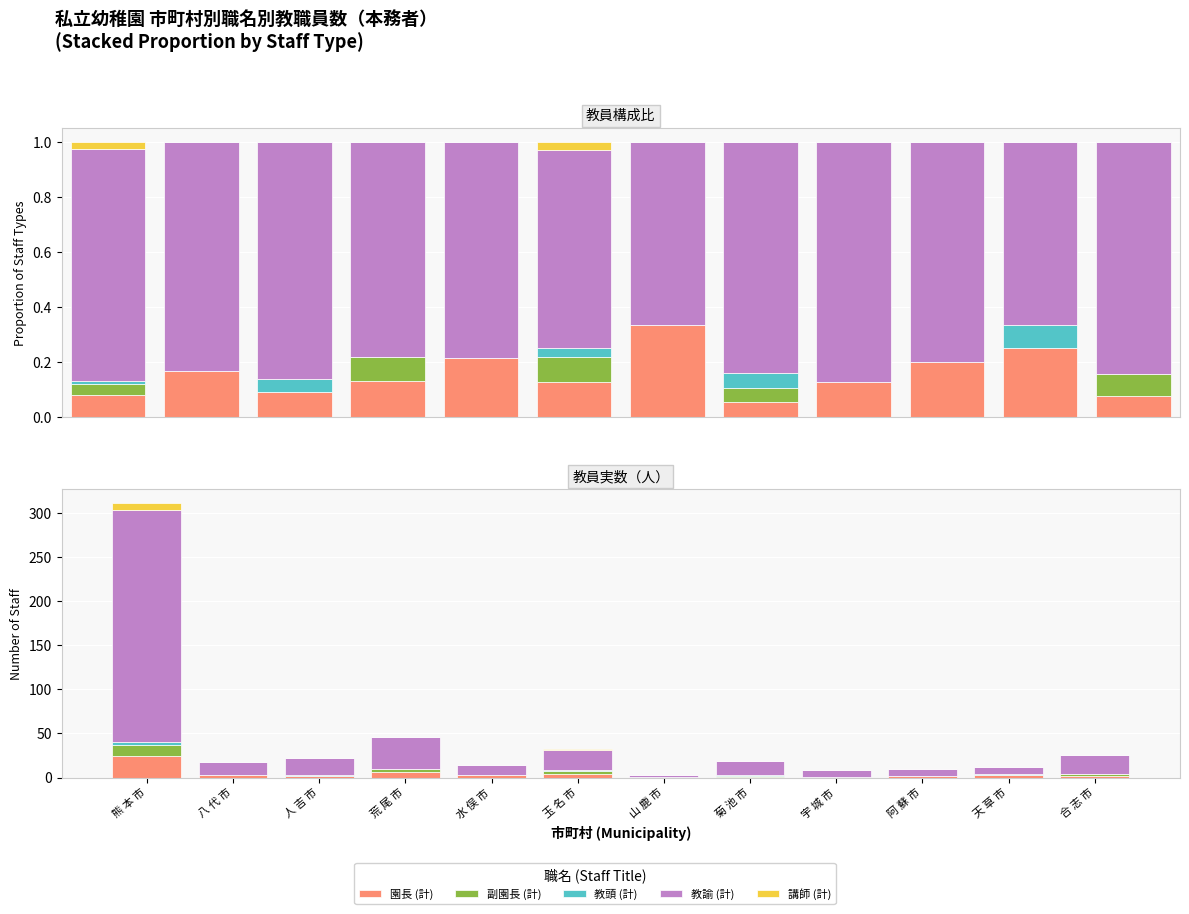

What is the average value of the 教諭 (計) series?

36